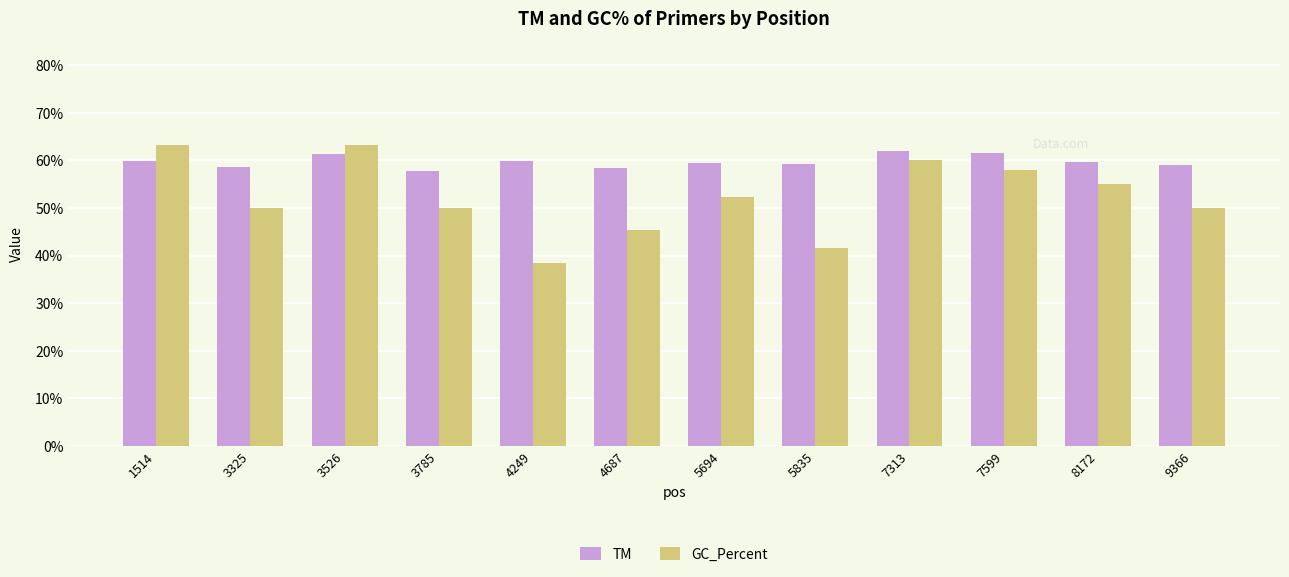

How many groups of bars are there?

12